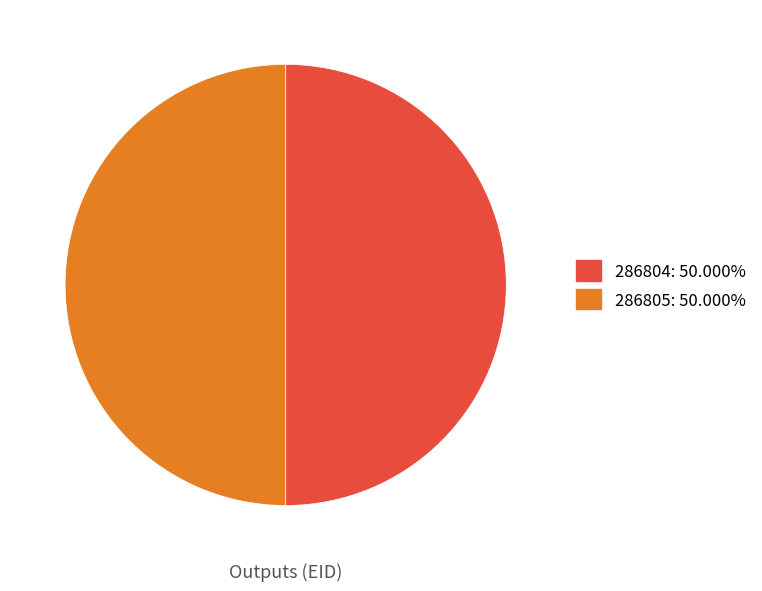

Is the sum of 286804 and 286805 greater than half?

Yes